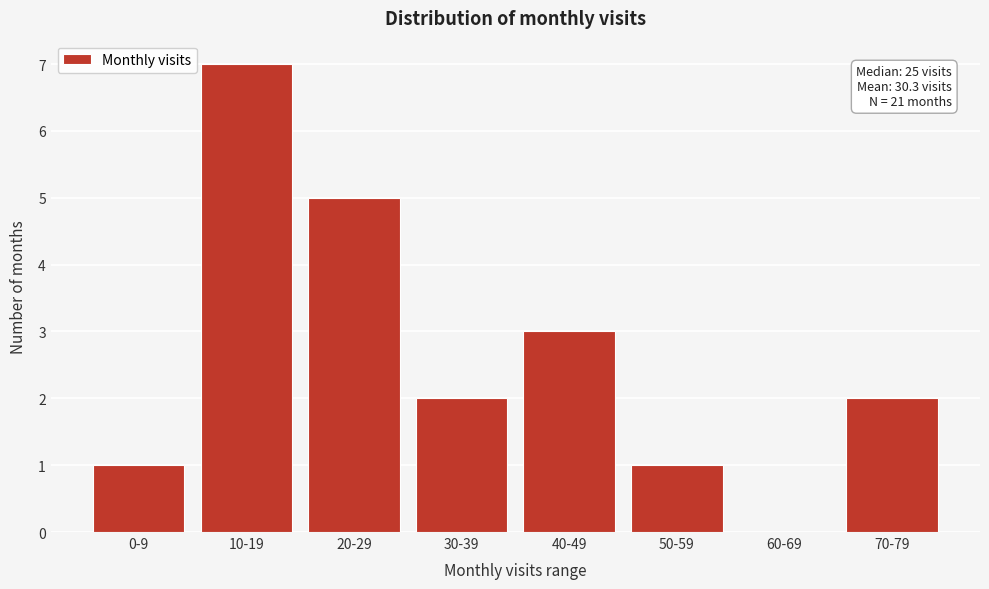

Reading right to left, list all the values displayed in this chart.

70-79=2	60-69=0	50-59=1	40-49=3	30-39=2	20-29=5	10-19=7	0-9=1